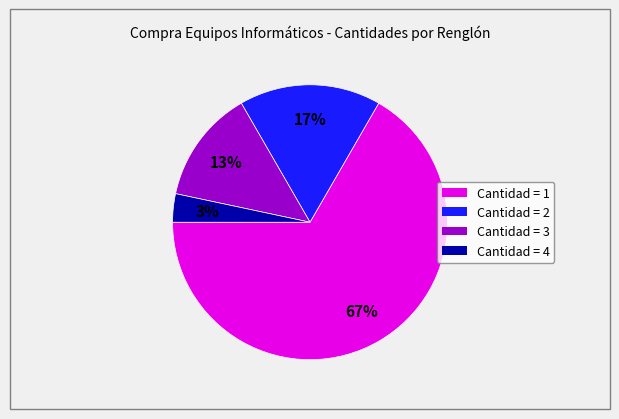

To the nearest percent, what is the average slice percentage?

25%